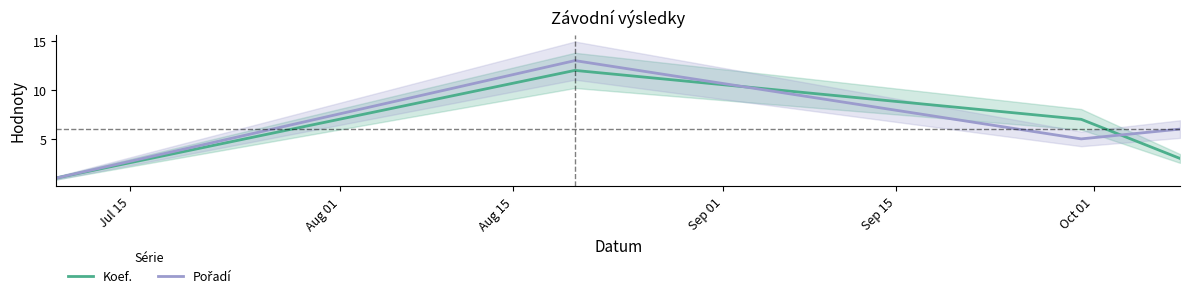

Which series has the largest range (max minus min)?

Pořadí